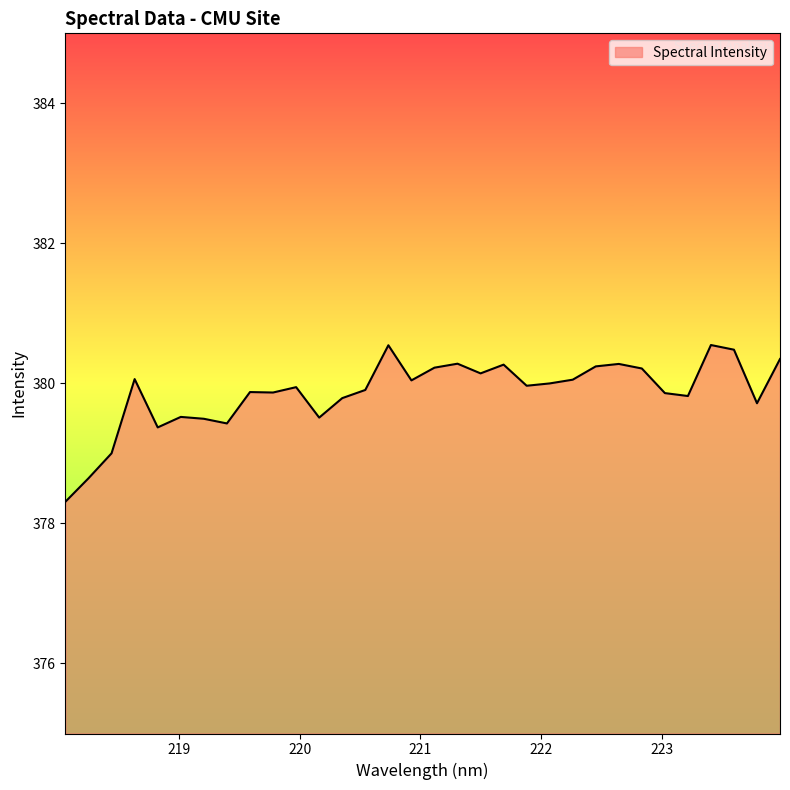

How many categories are shown in the chart?

32